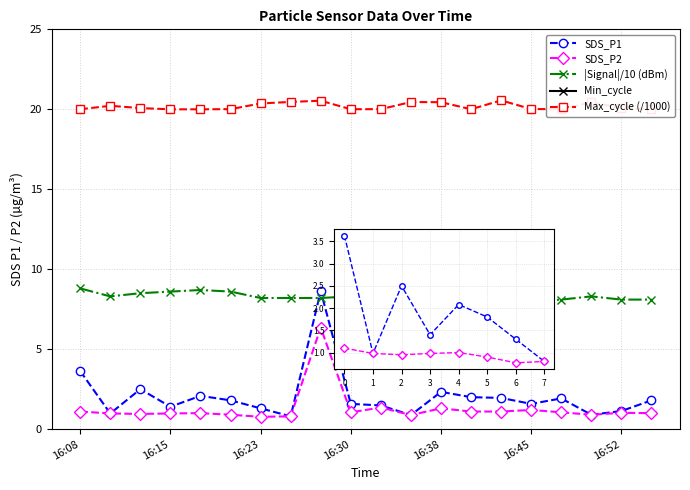

How many data points in SDS_P2 are less than 1?

8